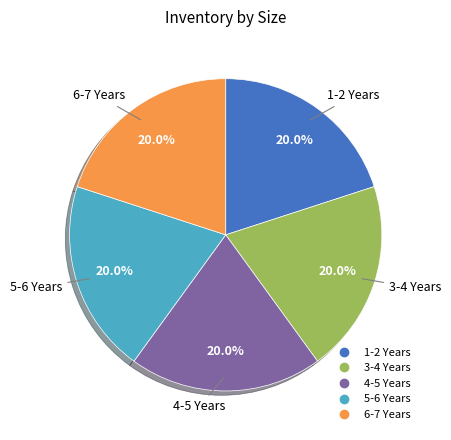

Is there any slice that represents more than half of the pie?

No